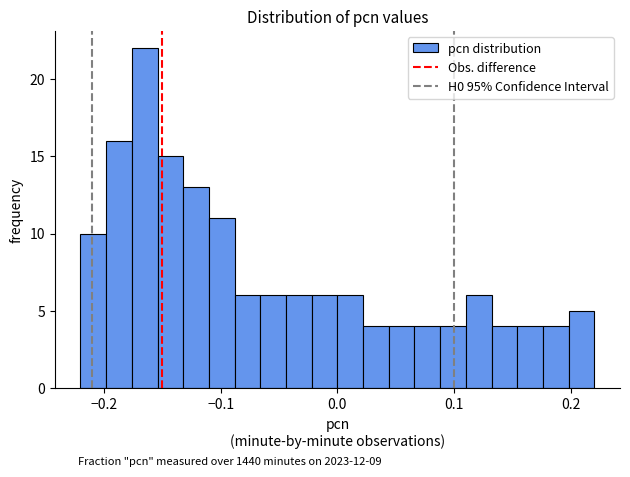

Around what value on the x-axis is the tallest bar? Give the approximate position of its centre, as read against the axis.

-0.16